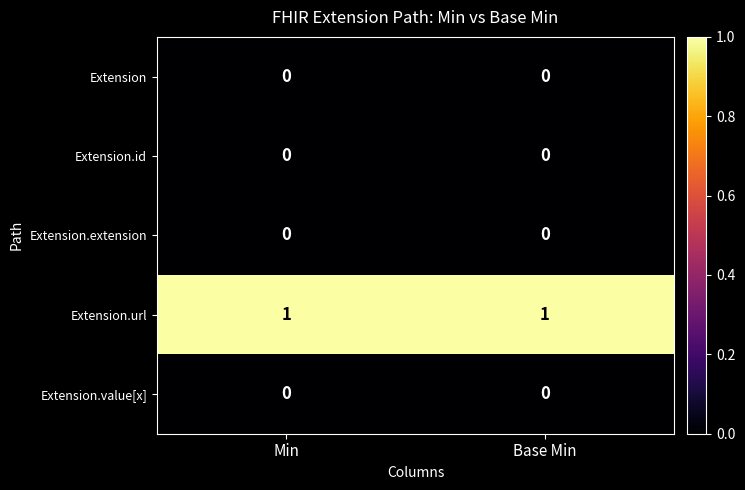

Reading left to right, extract all data points from this chart.

Extension: 0	0
Extension.id: 0	0
Extension.extension: 0	0
Extension.url: 1	1
Extension.value[x]: 0	0